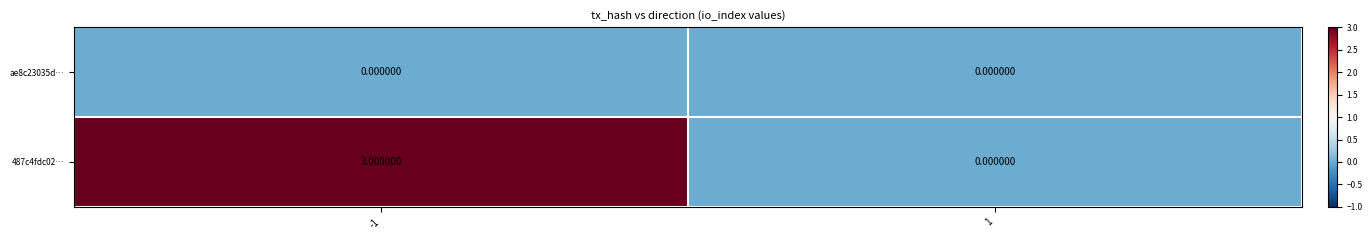

Rank the series by their average value, from highest to lowest.

487c4fdc02…, ae8c23035d…